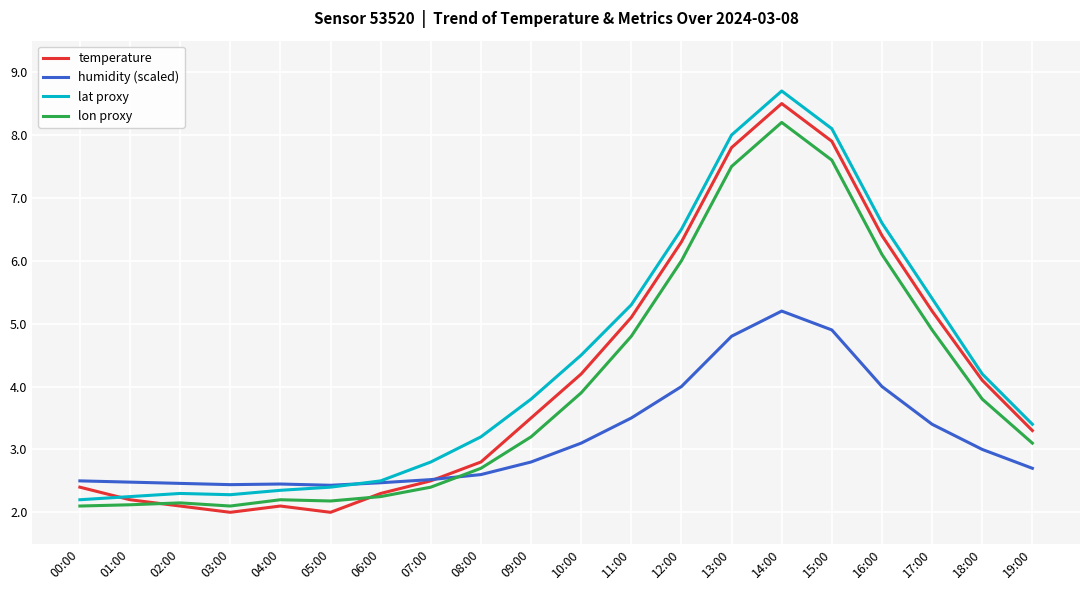

At which label is humidity (scaled) closest to 3?

18:00